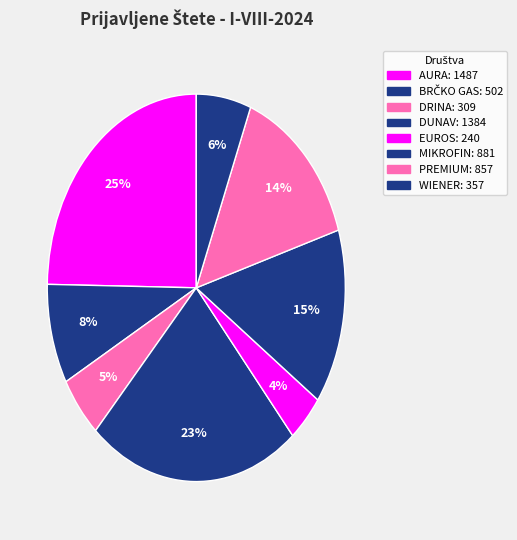

What is the total percentage of MIKROFIN and PREMIUM?

28.9%